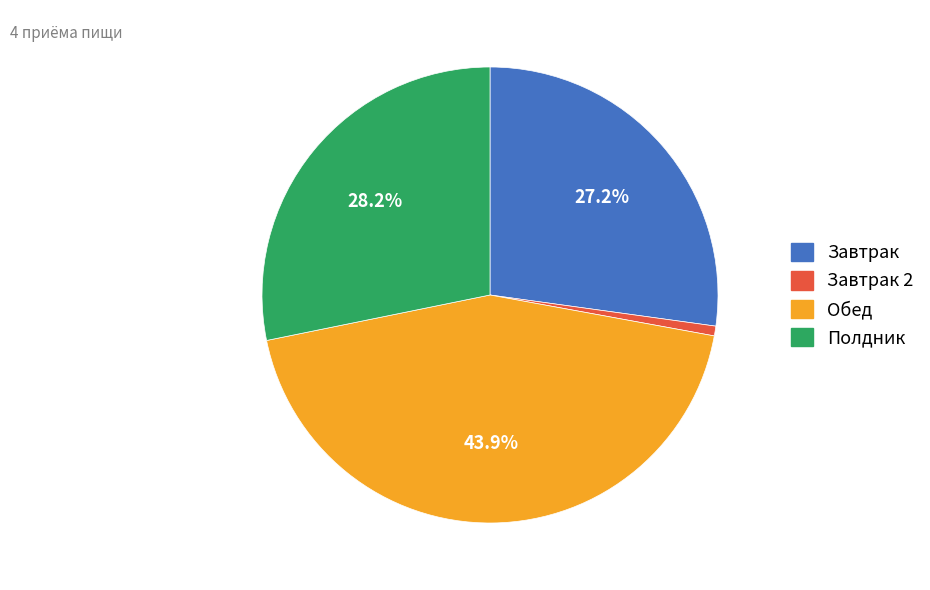

Rank the categories by value from lowest to highest.

Завтрак 2, Завтрак, Полдник, Обед